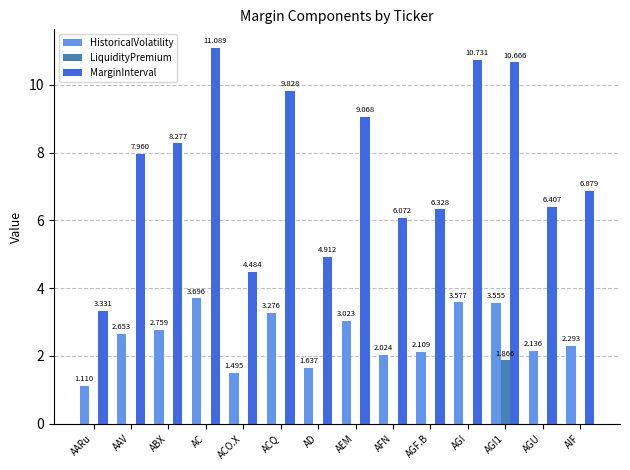

Which series has the largest total across all categories?

MarginInterval